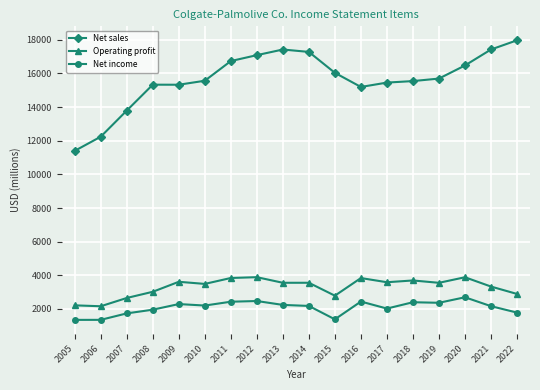

What is the difference between the highest and lowest values at 2015?

14650